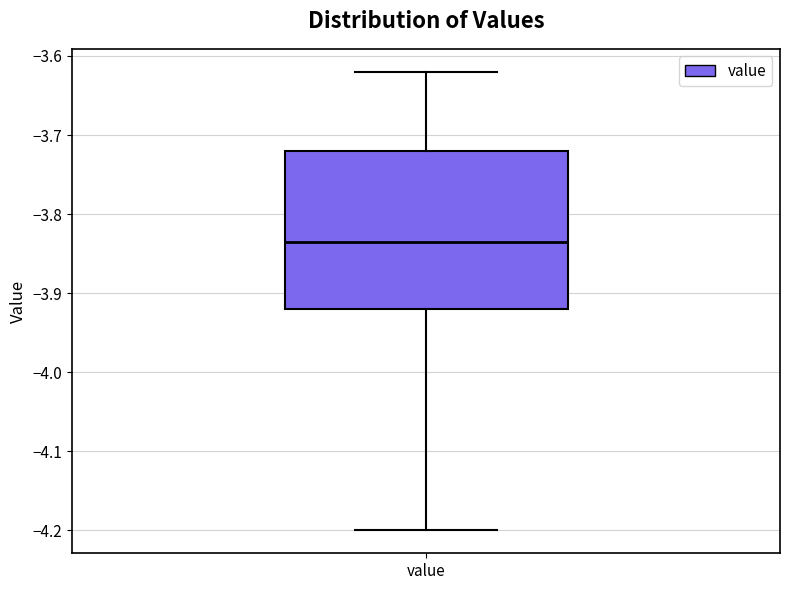

Transcribe this box plot: give where the median line is, the range the box spans, and where the two whiskers end, as read against the y-axis. The values are not printed on the chart, so give them approximately, as read against the axis.

median -3.83, box -3.92 to -3.72, whiskers -4.20 to -3.62